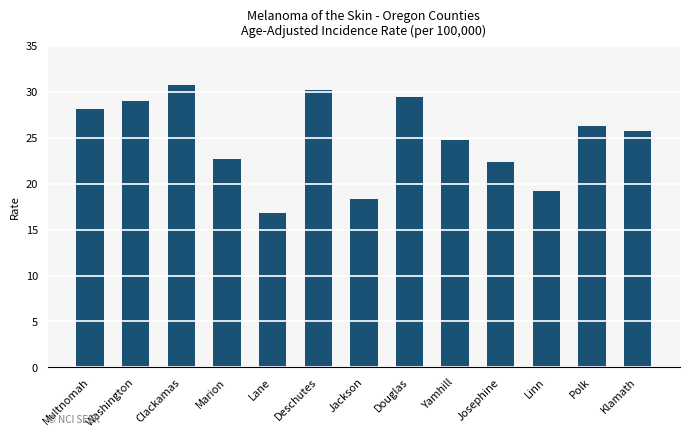

Which has a higher value, Washington or Linn?

Washington